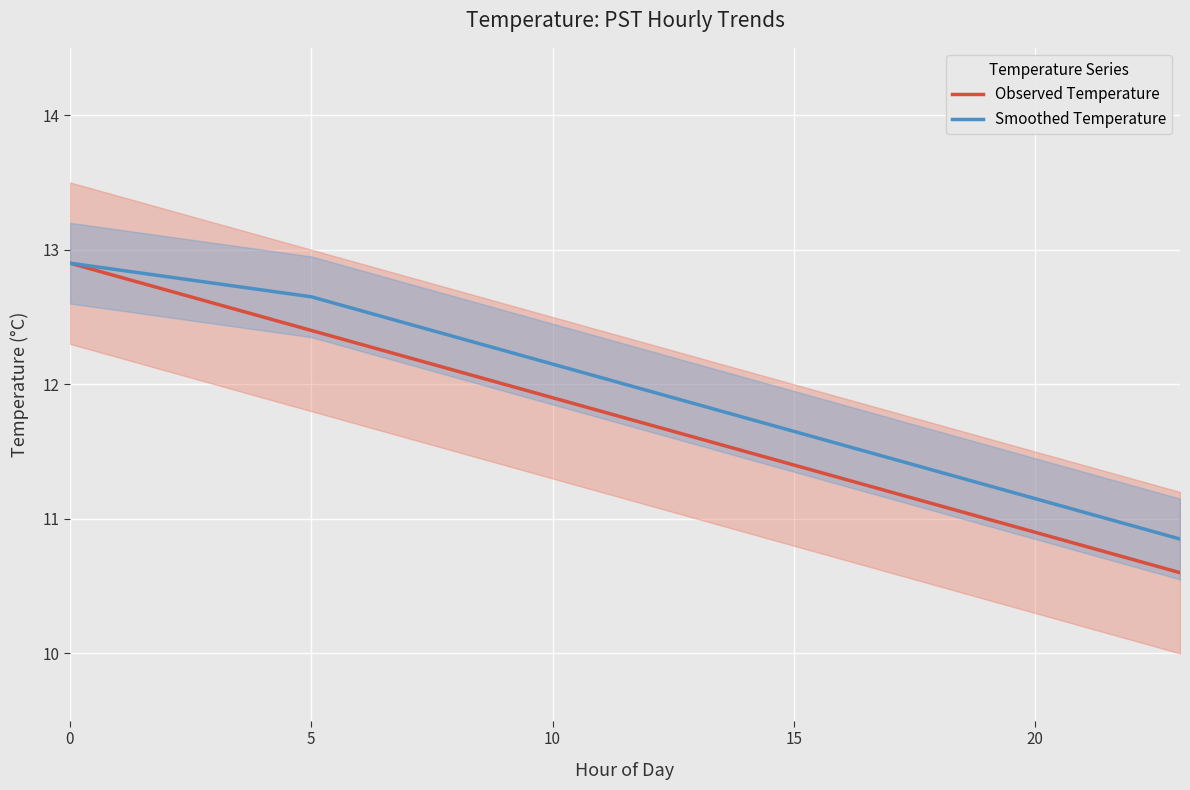

What is the highest value of the Smoothed Temperature series?

12.9